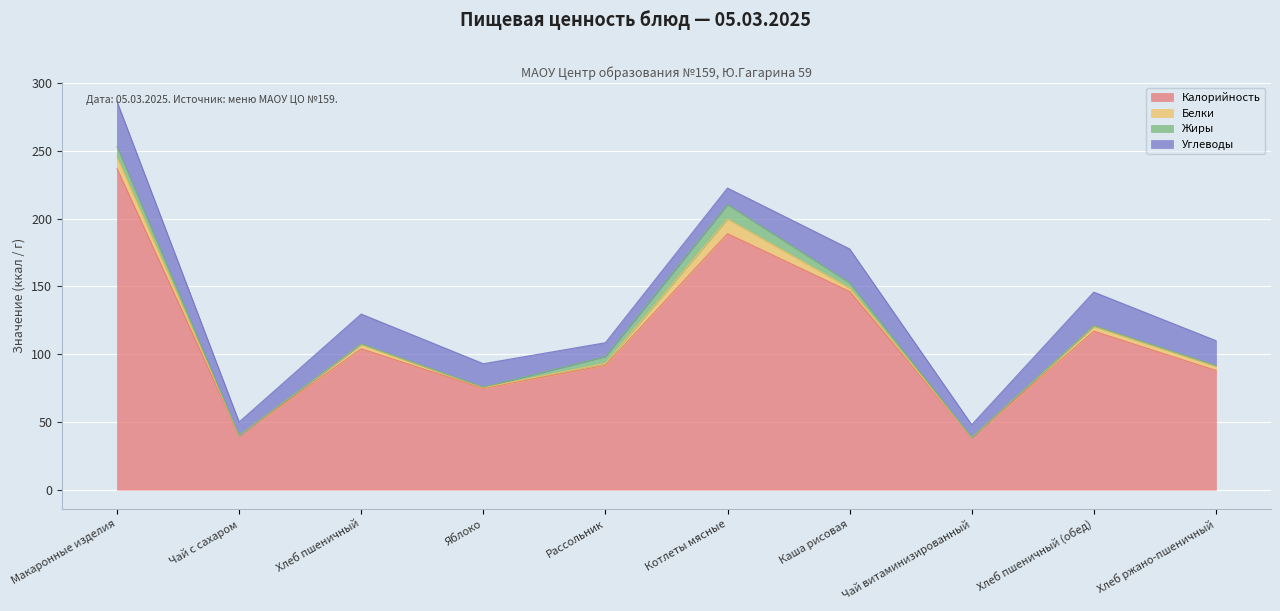

What are all the series names shown in the legend?

Калорийность, Белки, Жиры, Углеводы